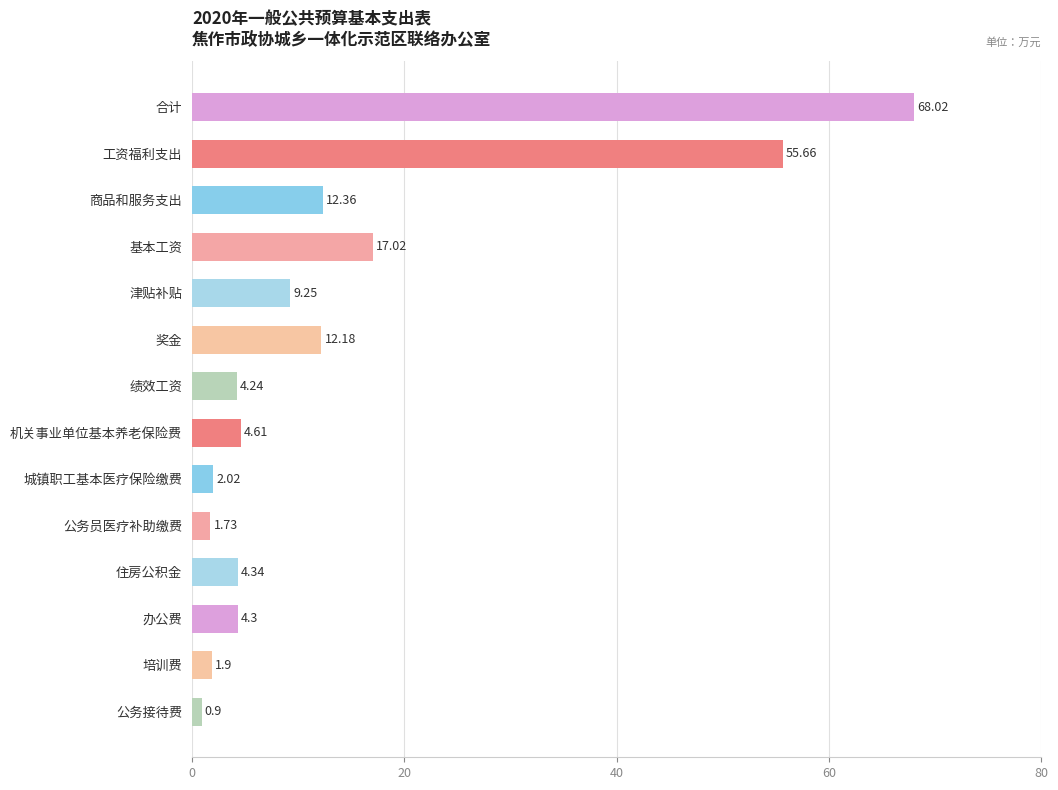

At which label is the value closest to 34?

基本工资